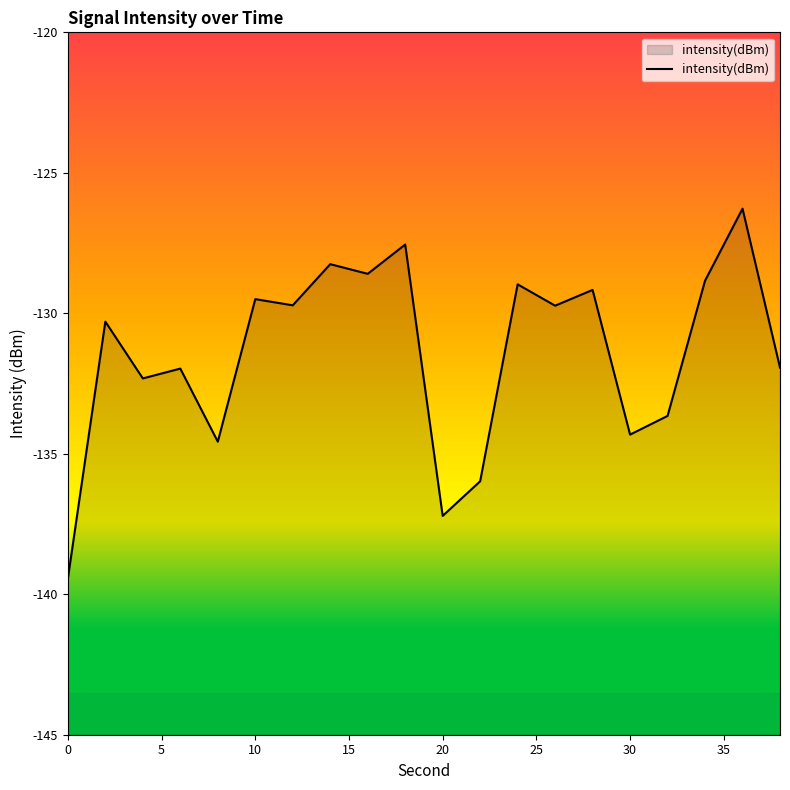

What is the change in value from 0 to 30?

+5.1